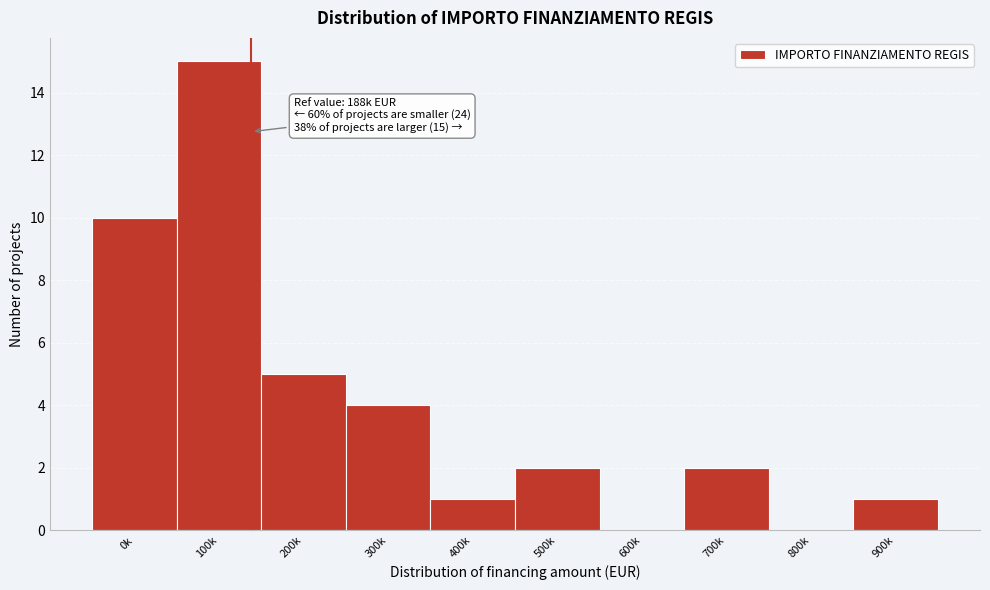

Reading right to left, what are all the values shown in this chart?

900k=1	800k=0	700k=2	600k=0	500k=2	400k=1	300k=4	200k=5	100k=15	0k=10